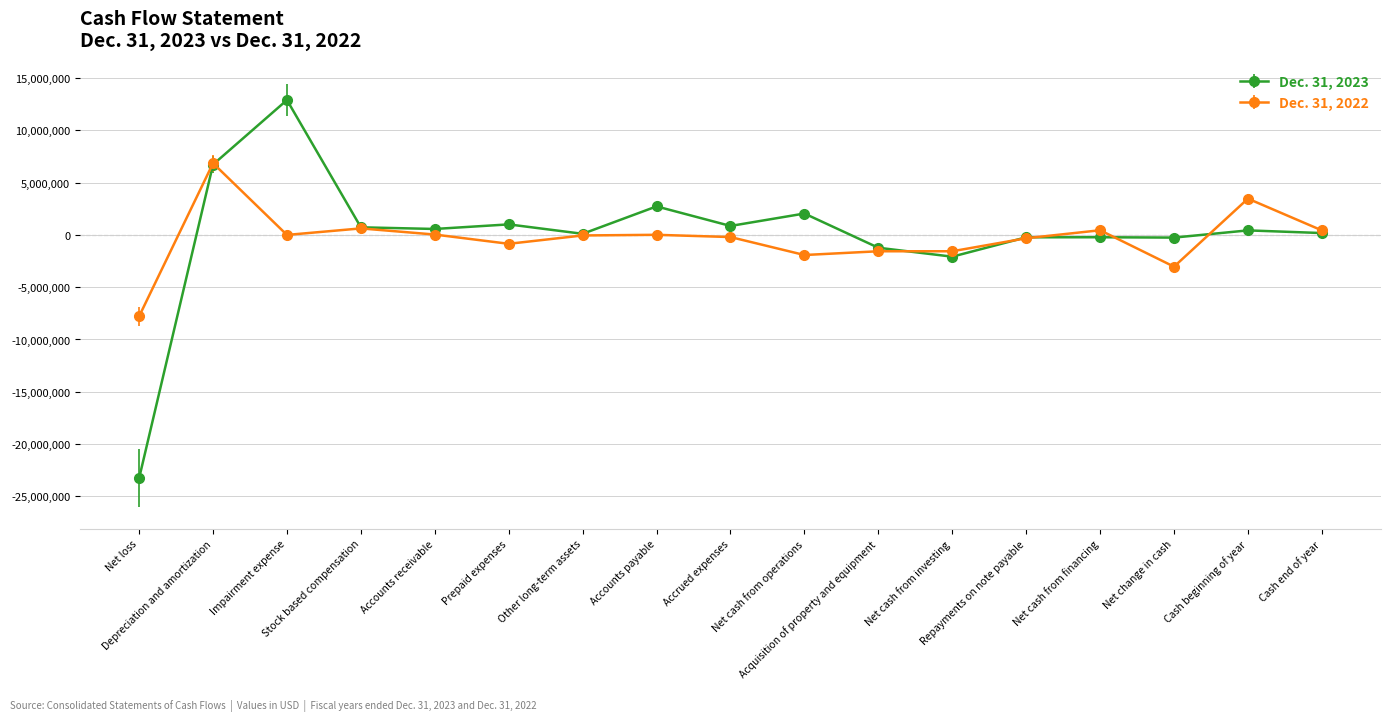

Which category has the highest value in the Dec. 31, 2022 series?

Depreciation and amortization